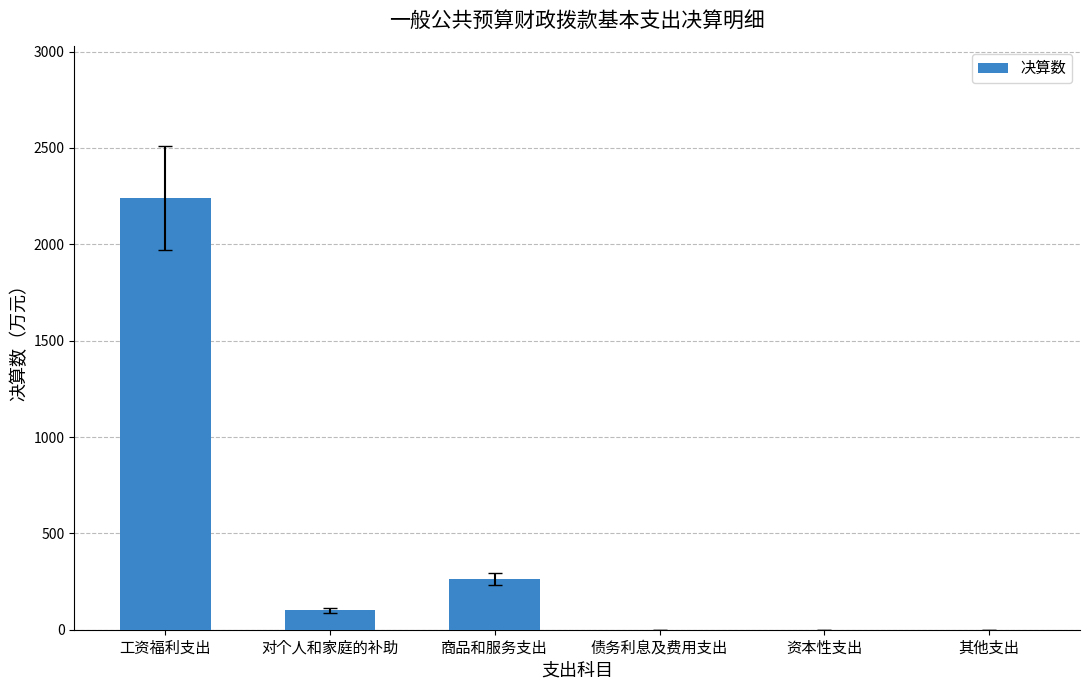

Between 商品和服务支出 and 债务利息及费用支出, which is larger?

商品和服务支出